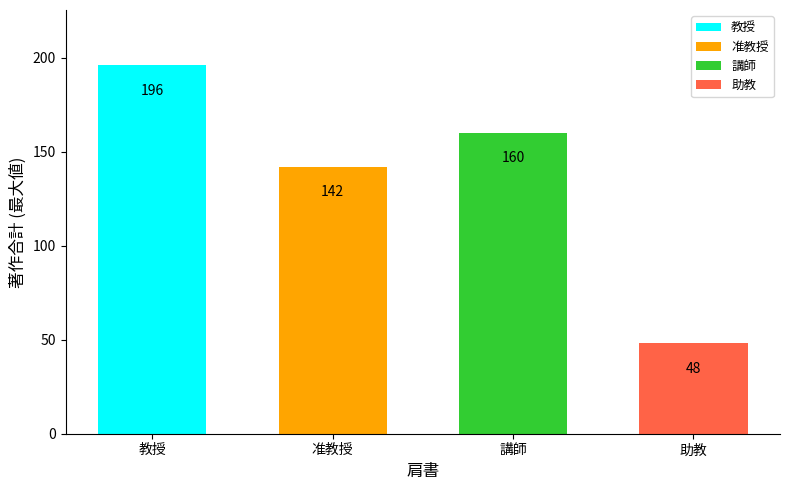

What is the greatest value displayed?

196